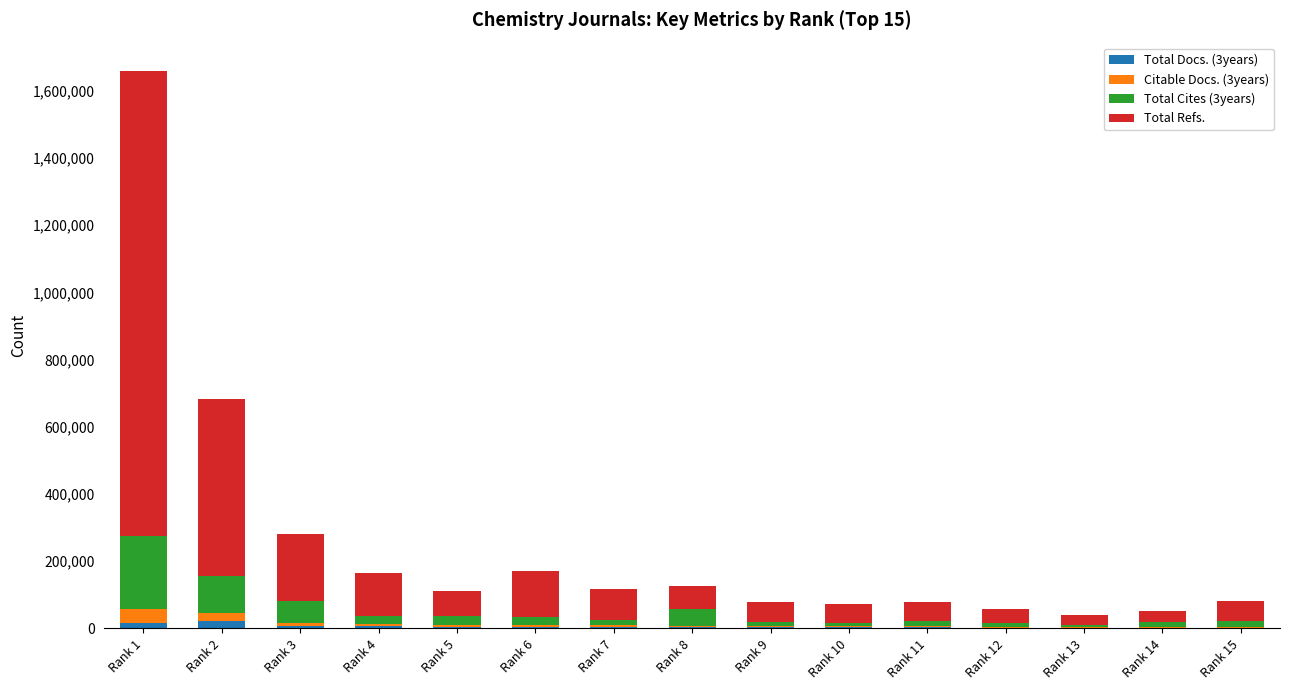

At which category is the sum across all series the highest?

Rank 1